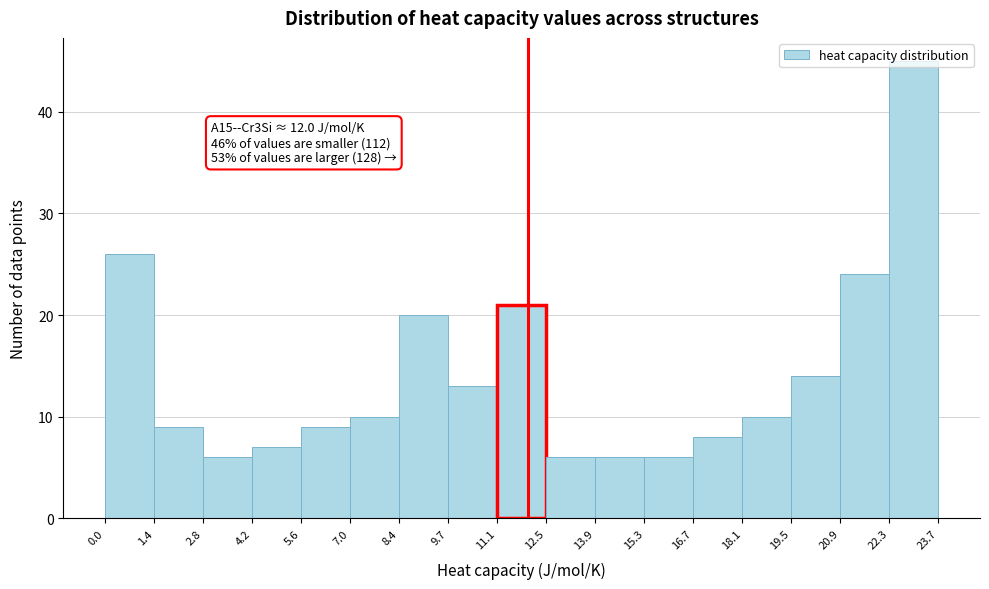

Which range on the x-axis has the tallest bar?

22.3 to 23.7